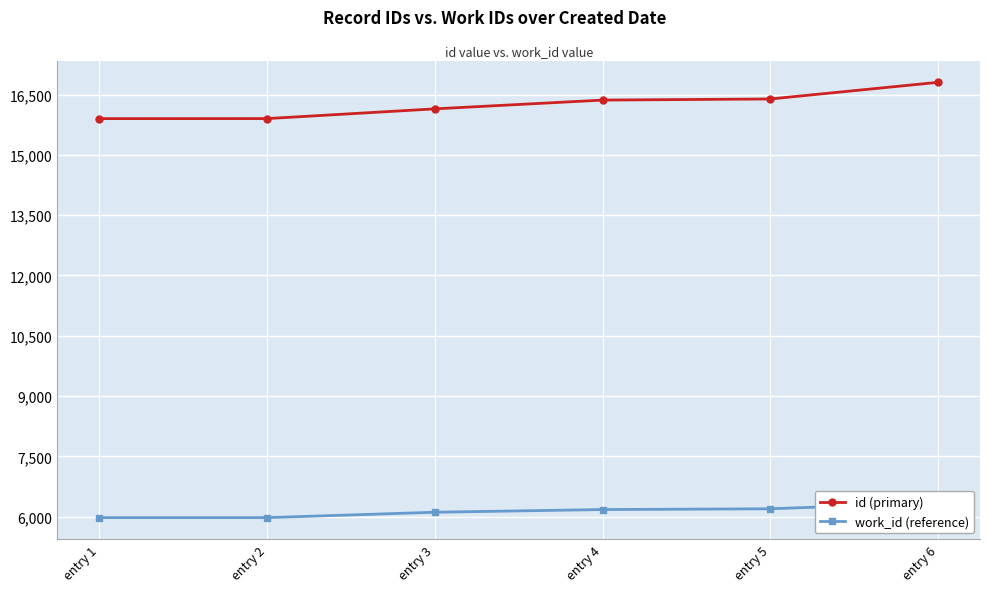

True or false: work_id (reference) has more than 1 points higher than both neighbors.

False